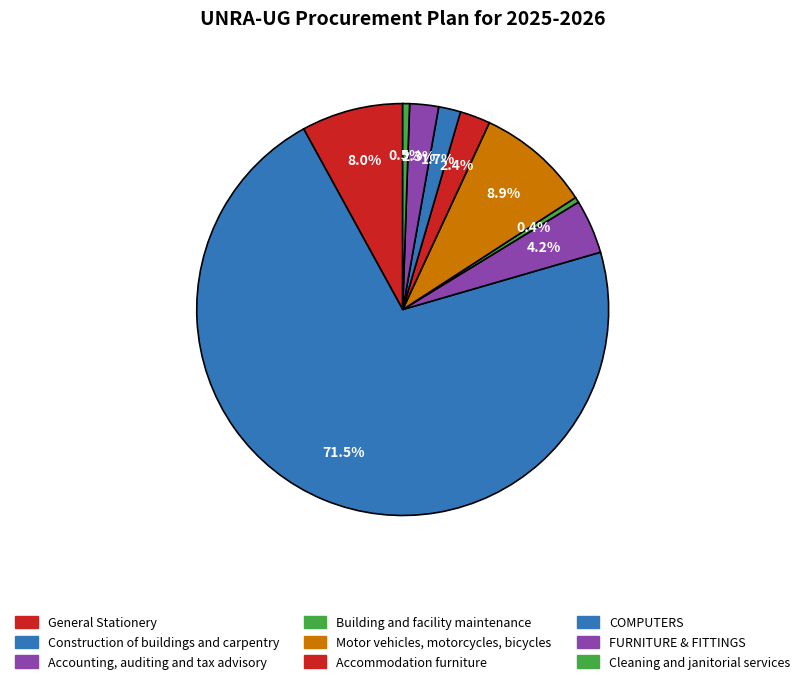

How many segments does this pie chart have?

9